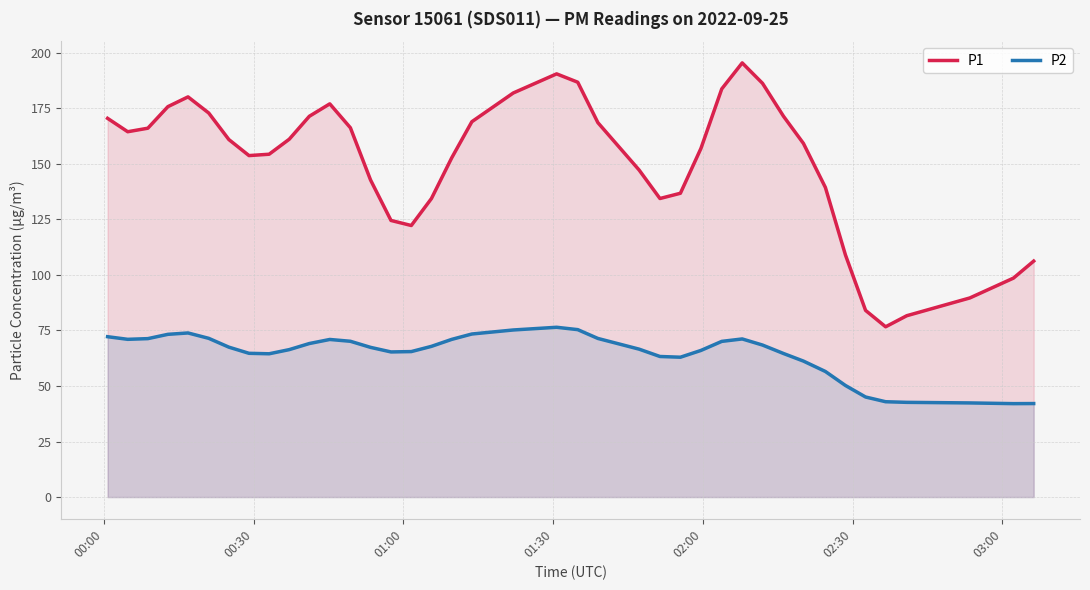

True or false: P1 and P2 cross at least once.

False